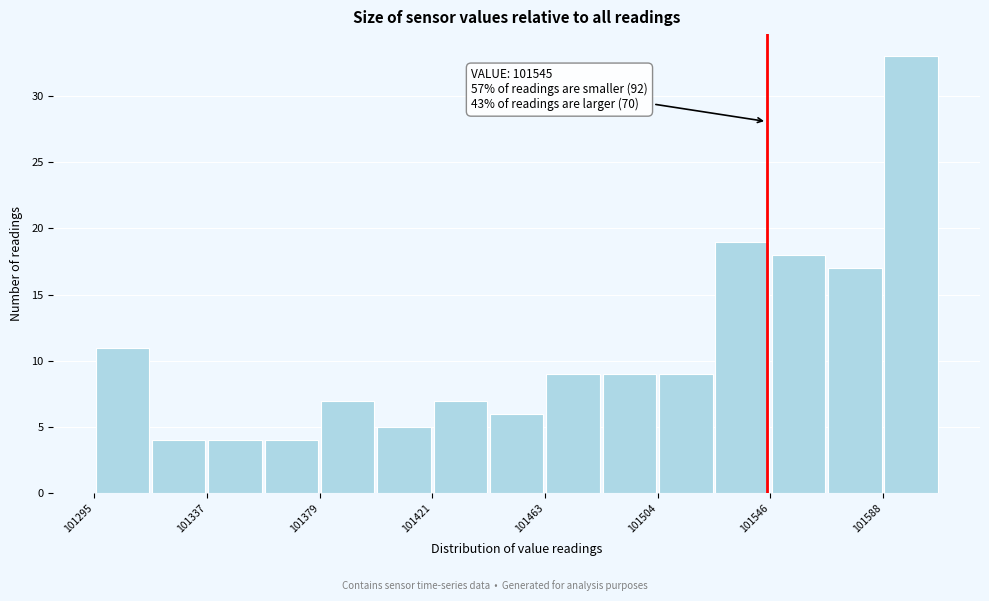

Over which range of the x-axis is the bar tallest?

101590 to 101610